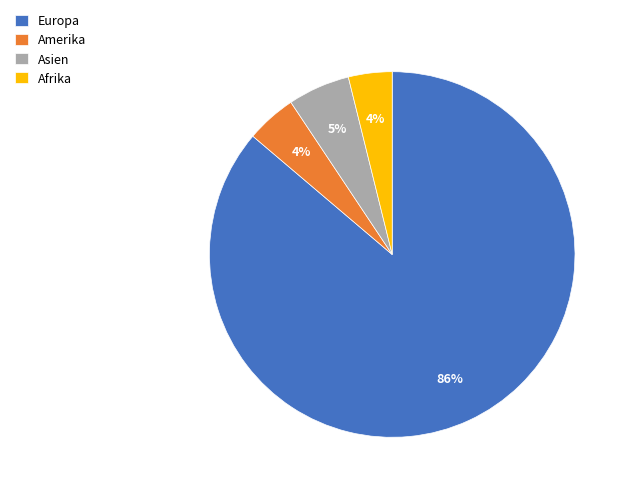

What is the majority slice?

Europa